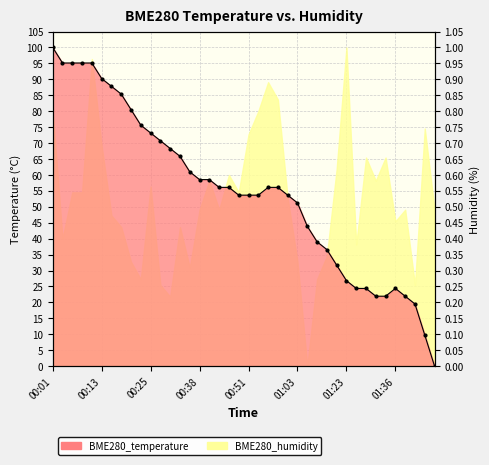

Reading left to right, what are all the values shown in this chart?

00:01=100.0	00:03=95.1	00:06=95.1	00:08=95.1	00:11=95.1	00:13=90.2	00:16=87.8	00:18=85.4	00:20=80.5	00:23=75.6	00:25=73.2	00:28=70.7	00:30=68.3	00:33=65.9	00:35=61.0	00:38=58.5	00:40=58.5	00:44=56.1	00:46=56.1	00:48=53.7	00:51=53.7	00:53=53.7	00:55=56.1	00:58=56.1	01:00=53.7	01:03=51.2	01:05=43.9	01:08=39.0	01:13=36.6	01:15=31.7	01:23=26.8	01:26=24.4	01:28=24.4	01:31=22.0	01:33=22.0	01:36=24.4	01:38=22.0	01:40=19.5	01:51=9.8	01:54=0.0